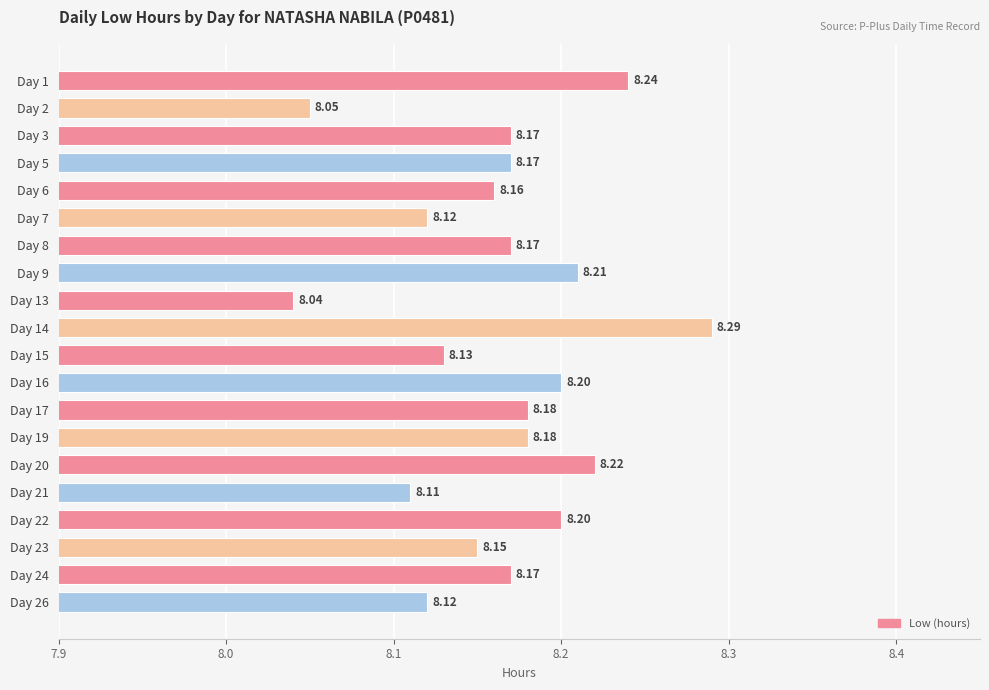

What is the minimum value shown in the chart?

8.0